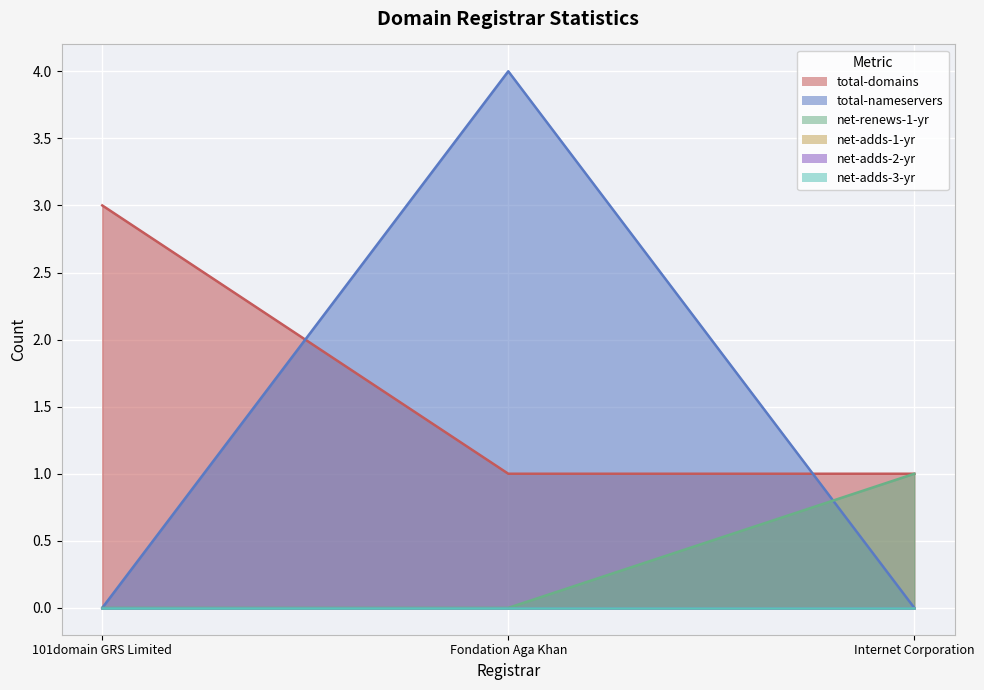

Reading right to left, what are all the values shown in this chart?

total-domains: 1	1	3
total-nameservers: 0	4	0
net-renews-1-yr: 1	0	0